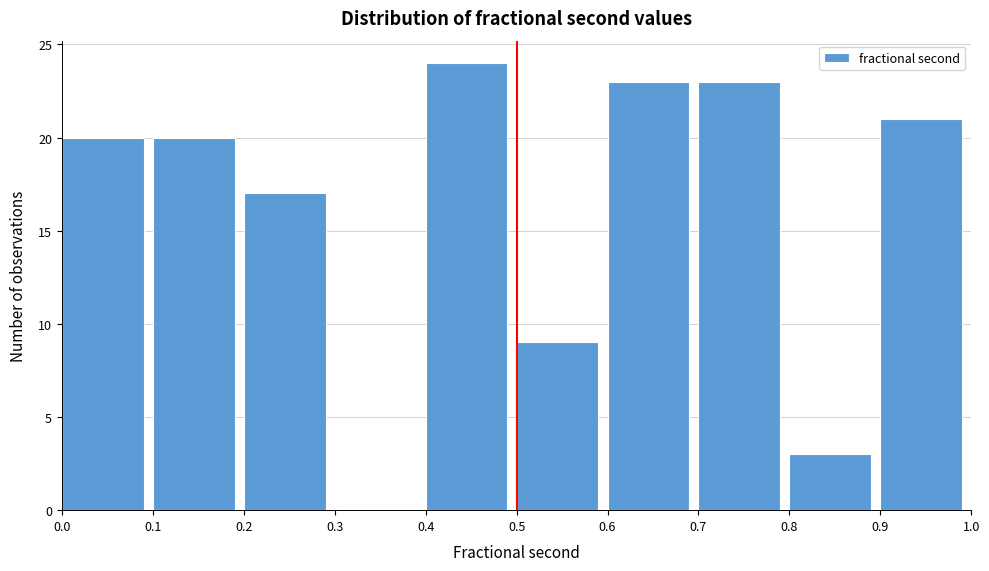

Over which range of the x-axis is the bar tallest?

0.4 to 0.5